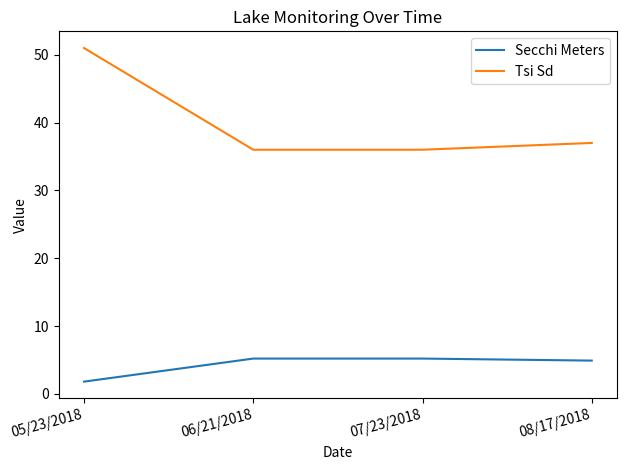

What is the total value across all series at 07/23/2018?

41.2